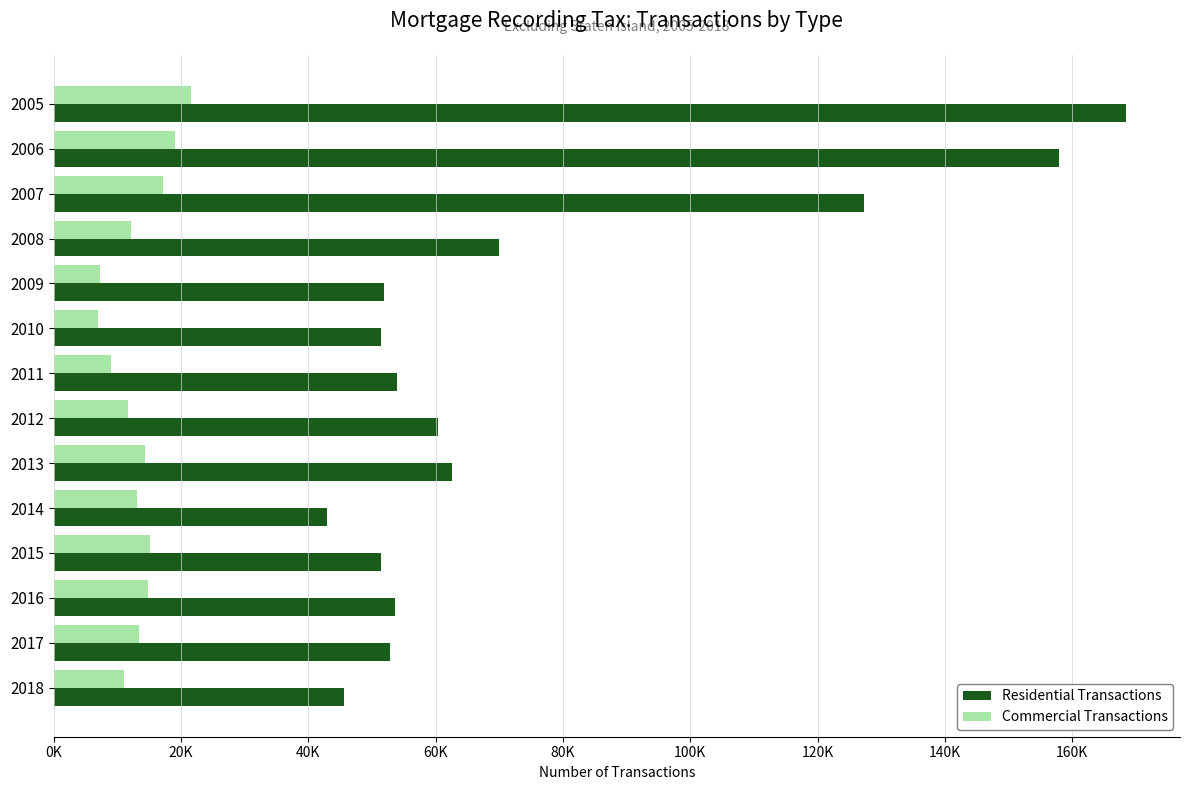

What is the greatest value displayed?

168495